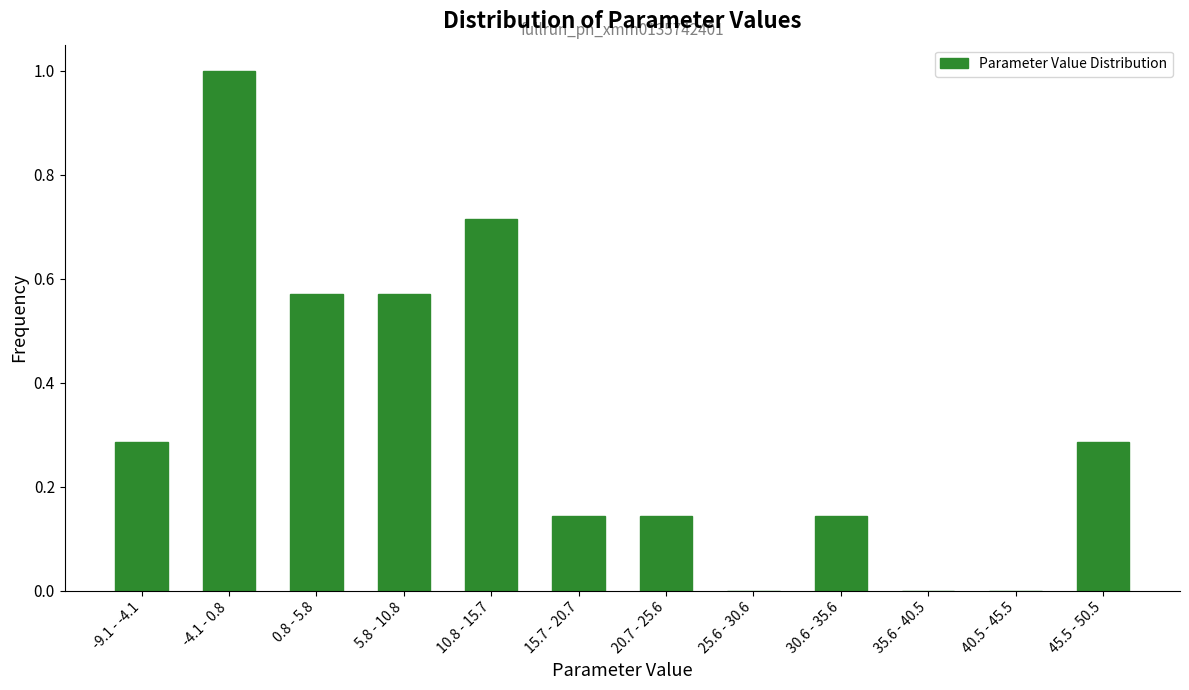

What is the change in value from -4.1 - 0.8 to 20.7 - 25.6?

-0.9